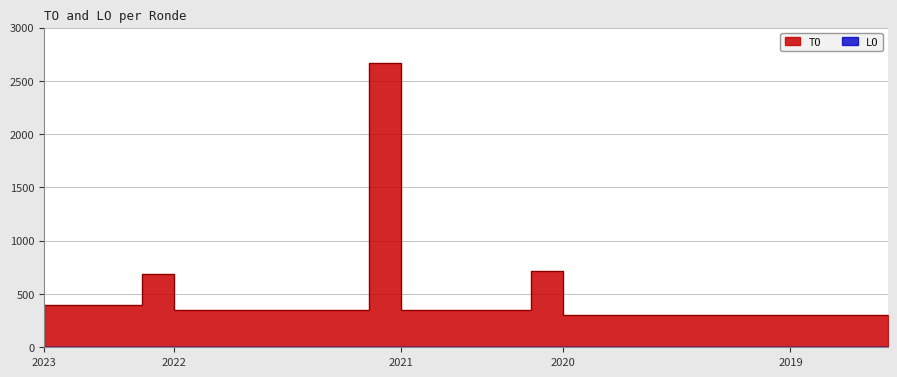

What is the average value?

451